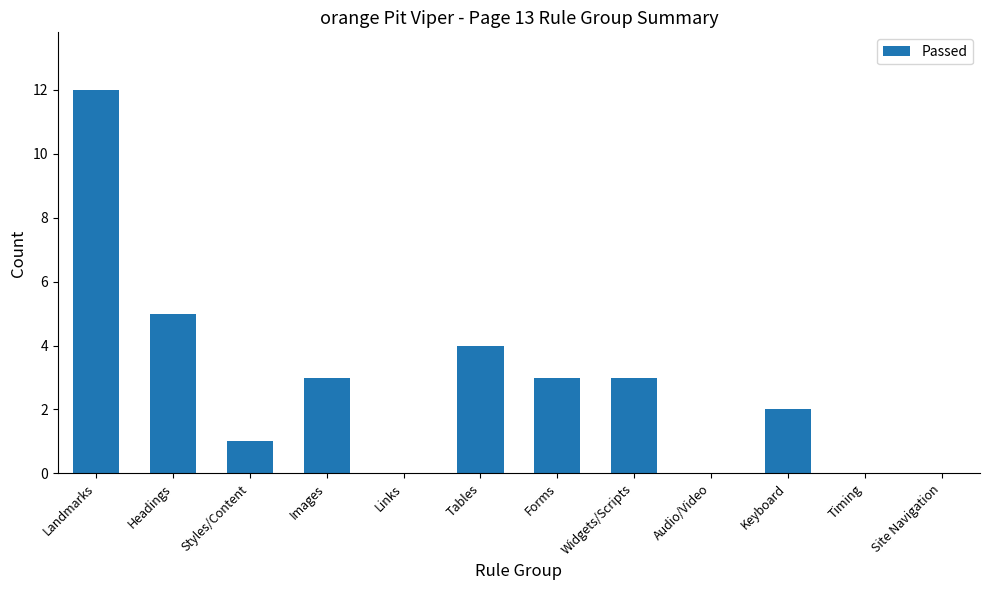

Approximately how many times larger is the value at Headings compared to Styles/Content?

5.0